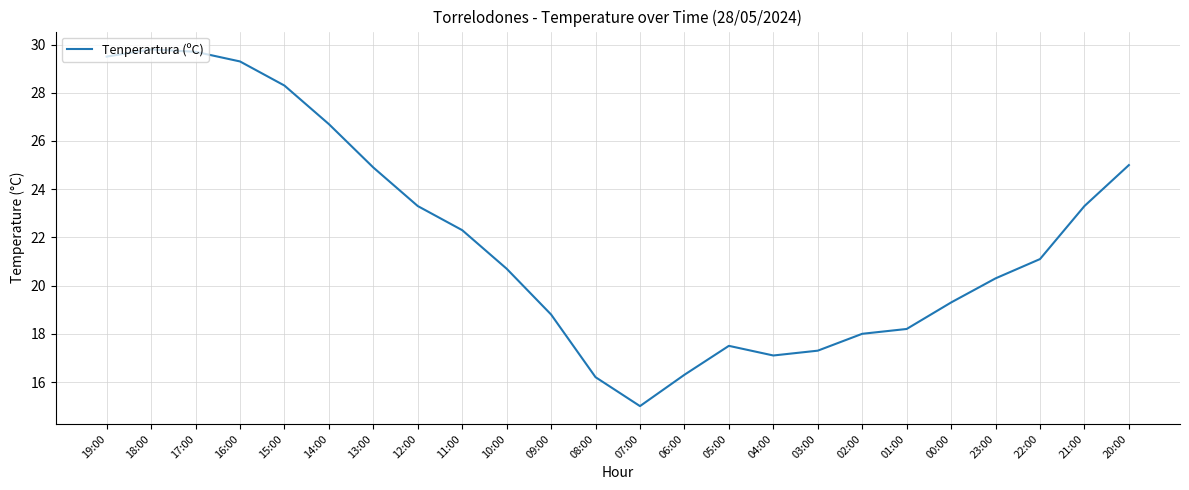

Reading left to right, what are all the values shown in this chart?

29.5	29.8	29.7	29.3	28.3	26.7	24.9	23.3	22.3	20.7	18.8	16.2	15.0	16.3	17.5	17.1	17.3	18.0	18.2	19.3	20.3	21.1	23.3	25.0